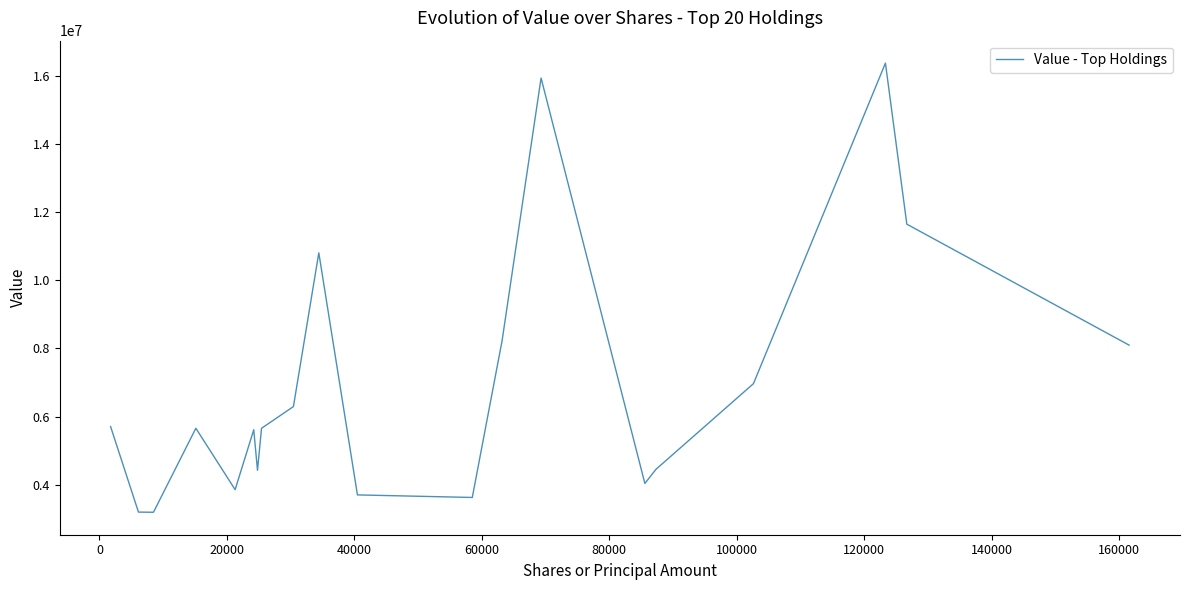

What is the greatest value displayed?

16366000